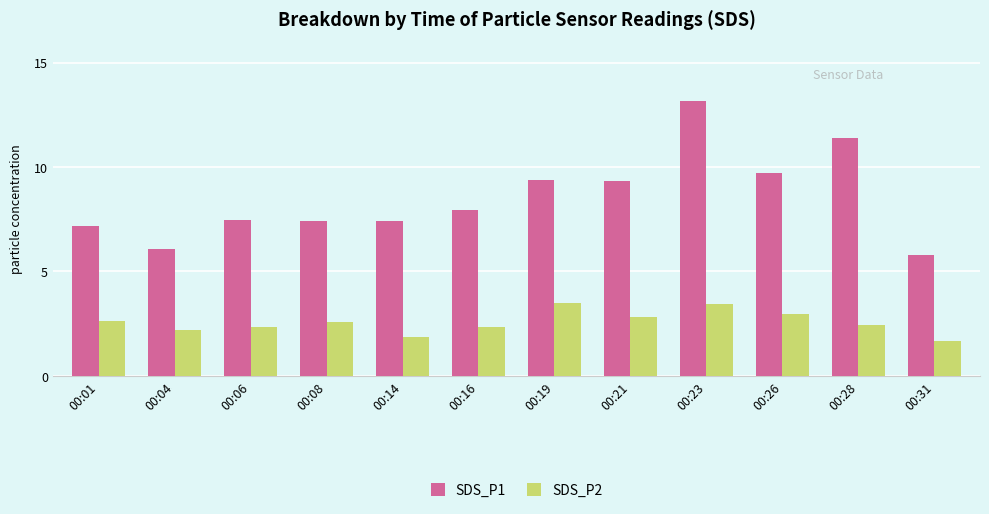

What is the difference between the maximum and minimum values in the SDS_P2 series?

1.8